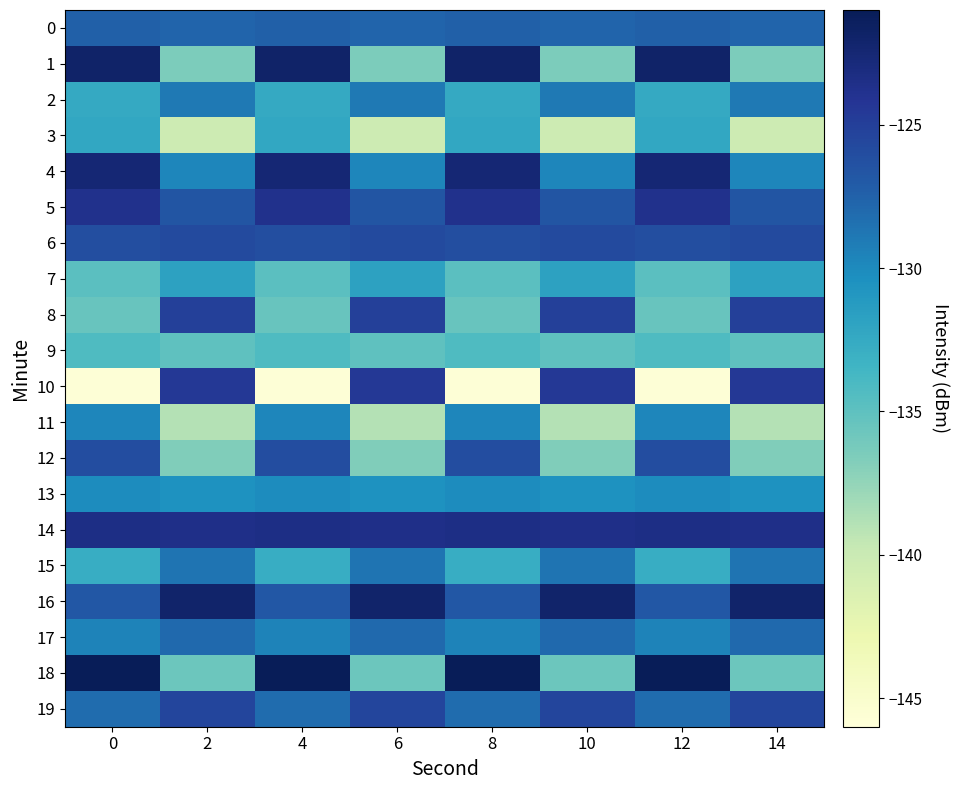

Reading left to right, list all the values displayed in this chart.

0: 0=-127.4	2=-127.7	4=-127.4	6=-127.7	8=-127.4	10=-127.7	12=-127.4	14=-127.7
1: 0=-121.9	2=-136.5	4=-121.9	6=-136.5	8=-121.9	10=-136.5	12=-121.9	14=-136.5
2: 0=-132.5	2=-128.9	4=-132.5	6=-128.9	8=-132.5	10=-128.9	12=-132.5	14=-128.9
3: 0=-132.3	2=-140.3	4=-132.3	6=-140.3	8=-132.3	10=-140.3	12=-132.3	14=-140.3
4: 0=-122.5	2=-129.8	4=-122.5	6=-129.8	8=-122.5	10=-129.8	12=-122.5	14=-129.8
5: 0=-123.8	2=-126.6	4=-123.8	6=-126.6	8=-123.8	10=-126.6	12=-123.8	14=-126.6
6: 0=-126.1	2=-125.9	4=-126.1	6=-125.9	8=-126.1	10=-125.9	12=-126.1	14=-125.9
7: 0=-134.8	2=-131.8	4=-134.8	6=-131.8	8=-134.8	10=-131.8	12=-134.8	14=-131.8
8: 0=-135.5	2=-125.0	4=-135.5	6=-125.0	8=-135.5	10=-125.0	12=-135.5	14=-125.0
9: 0=-134.2	2=-135.0	4=-134.2	6=-135.0	8=-134.2	10=-135.0	12=-134.2	14=-135.0
10: 0=-145.7	2=-124.5	4=-145.7	6=-124.5	8=-145.7	10=-124.5	12=-145.7	14=-124.5
11: 0=-129.7	2=-138.9	4=-129.7	6=-138.9	8=-129.7	10=-138.9	12=-129.7	14=-138.9
12: 0=-126.0	2=-136.7	4=-126.0	6=-136.7	8=-126.0	10=-136.7	12=-126.0	14=-136.7
13: 0=-130.1	2=-130.5	4=-130.1	6=-130.5	8=-130.1	10=-130.5	12=-130.1	14=-130.5
14: 0=-123.4	2=-123.6	4=-123.4	6=-123.6	8=-123.4	10=-123.6	12=-123.4	14=-123.6
15: 0=-132.7	2=-128.7	4=-132.7	6=-128.7	8=-132.7	10=-128.7	12=-132.7	14=-128.7
16: 0=-126.8	2=-122.0	4=-126.8	6=-122.0	8=-126.8	10=-122.0	12=-126.8	14=-122.0
17: 0=-129.6	2=-128.0	4=-129.6	6=-128.0	8=-129.6	10=-128.0	12=-129.6	14=-128.0
18: 0=-121.0	2=-135.7	4=-121.0	6=-135.7	8=-121.0	10=-135.7	12=-121.0	14=-135.7
19: 0=-128.2	2=-125.4	4=-128.2	6=-125.4	8=-128.2	10=-125.4	12=-128.2	14=-125.4